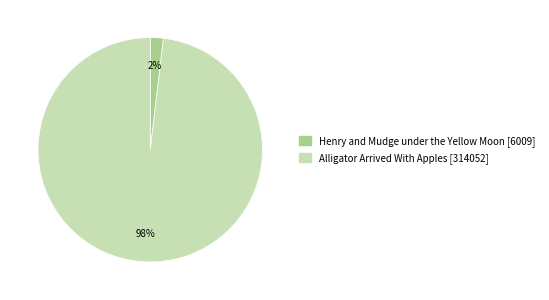

What is the largest slice in the pie chart?

Alligator Arrived With Apples